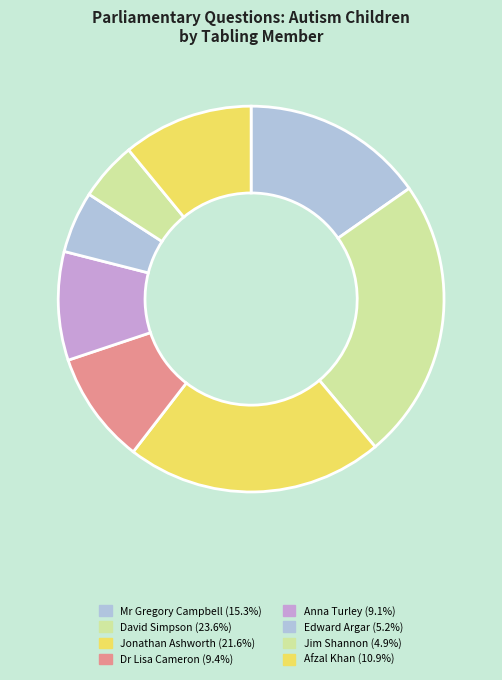

Count the number of slices in the pie.

8